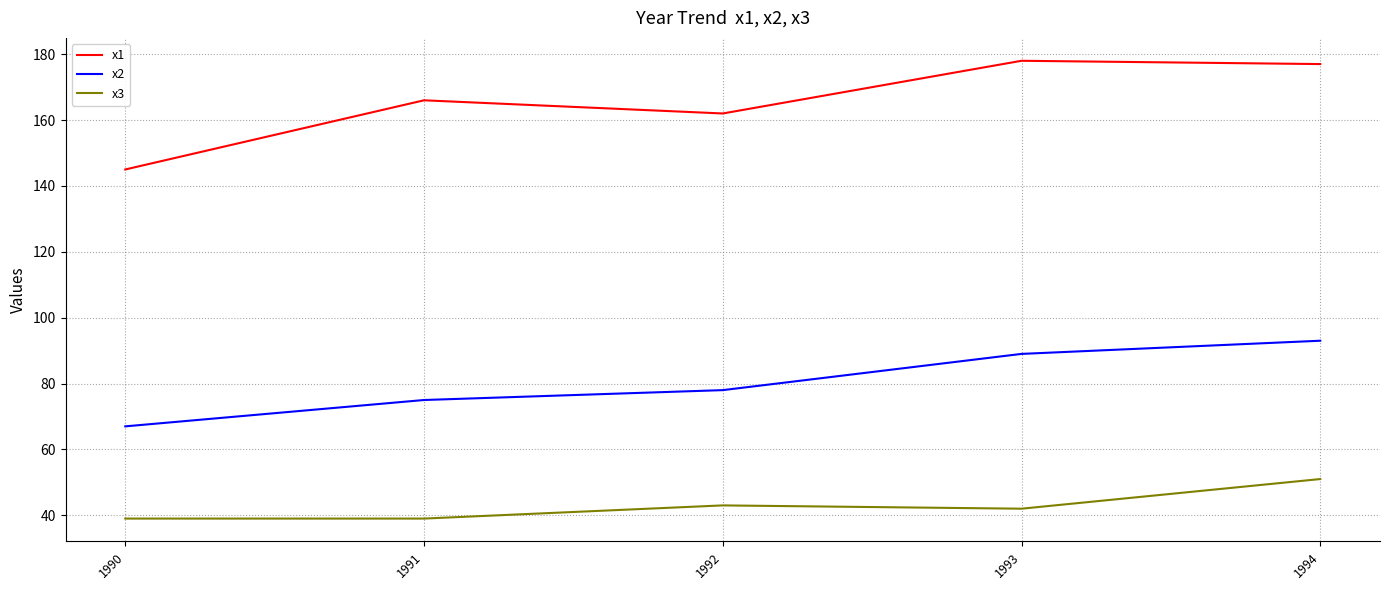

What are all the series names shown in the legend?

x1, x2, x3